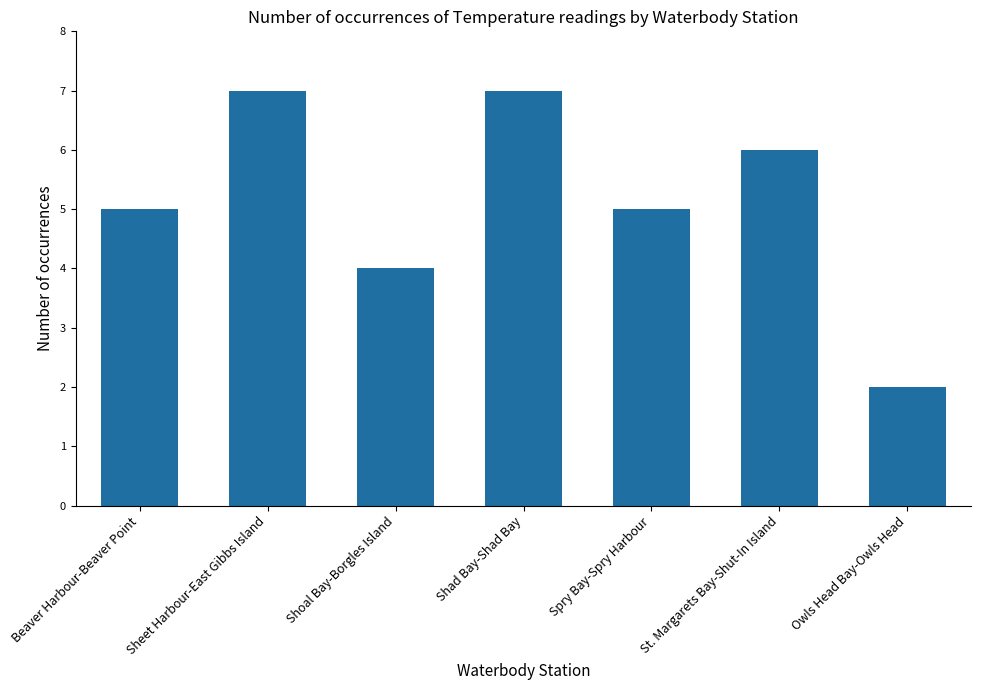

What is the greatest value displayed?

7